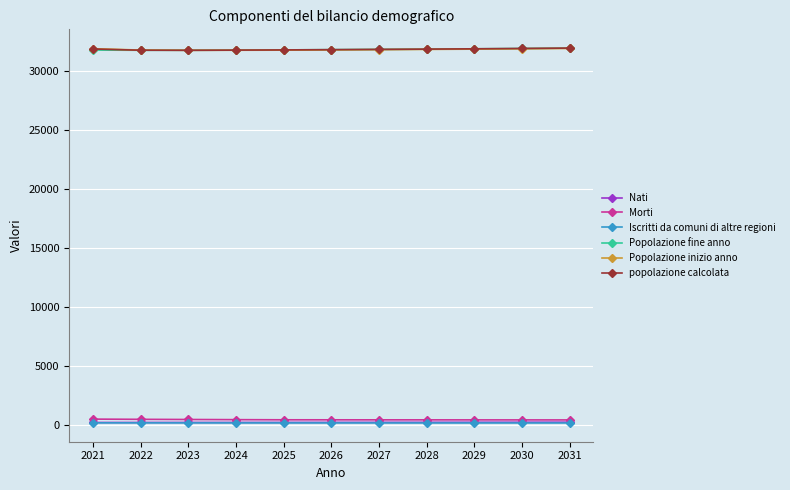

The Nati series shows 207 at 2025. True or false?

True